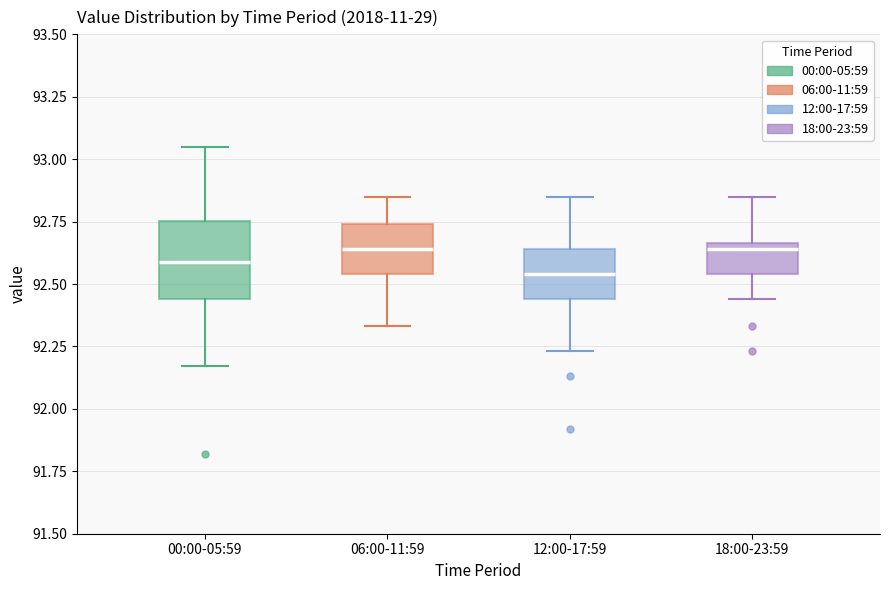

Reading left to right, read every box against the y-axis: the position of its median line, the range the box covers, and the ends of its whiskers. The values are not printed on the chart, so give them approximately, as read against the axis.

00:00-05:59: median 92.60, box 92.45 to 92.75, whiskers 92.15 to 93.05
06:00-11:59: median 92.65, box 92.55 to 92.75, whiskers 92.35 to 92.85
12:00-17:59: median 92.55, box 92.45 to 92.65, whiskers 92.25 to 92.85
18:00-23:59: median 92.65 (just below the box's upper edge), box 92.55 to 92.65, whiskers 92.45 to 92.85